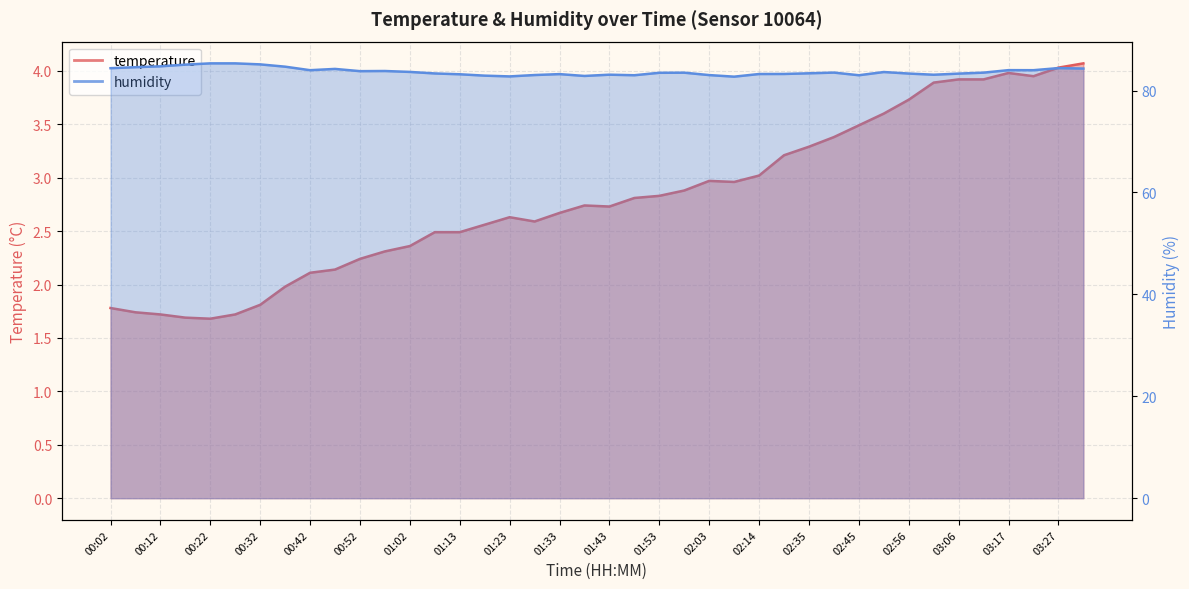

Reading left to right, extract all data points from this chart.

temperature: 1.8	1.7	1.7	1.7	1.7	1.7	1.8	2.0	2.1	2.1	2.2	2.3	2.4	2.5	2.5	2.6	2.6	2.6	2.7	2.7	2.7	2.8	2.8	2.9	3.0	3.0	3.0	3.2	3.3	3.4	3.5	3.6	3.7	3.9	3.9	3.9	4.0	4.0	4.0	4.1
humidity: 84.4	84.6	84.8	85.1	85.3	85.3	85.1	84.7	84.0	84.2	83.8	83.8	83.7	83.3	83.2	82.9	82.8	83.0	83.2	82.9	83.1	83.0	83.5	83.5	83.0	82.7	83.2	83.2	83.4	83.5	83.0	83.6	83.3	83.1	83.3	83.5	84.0	84.0	84.4	84.3